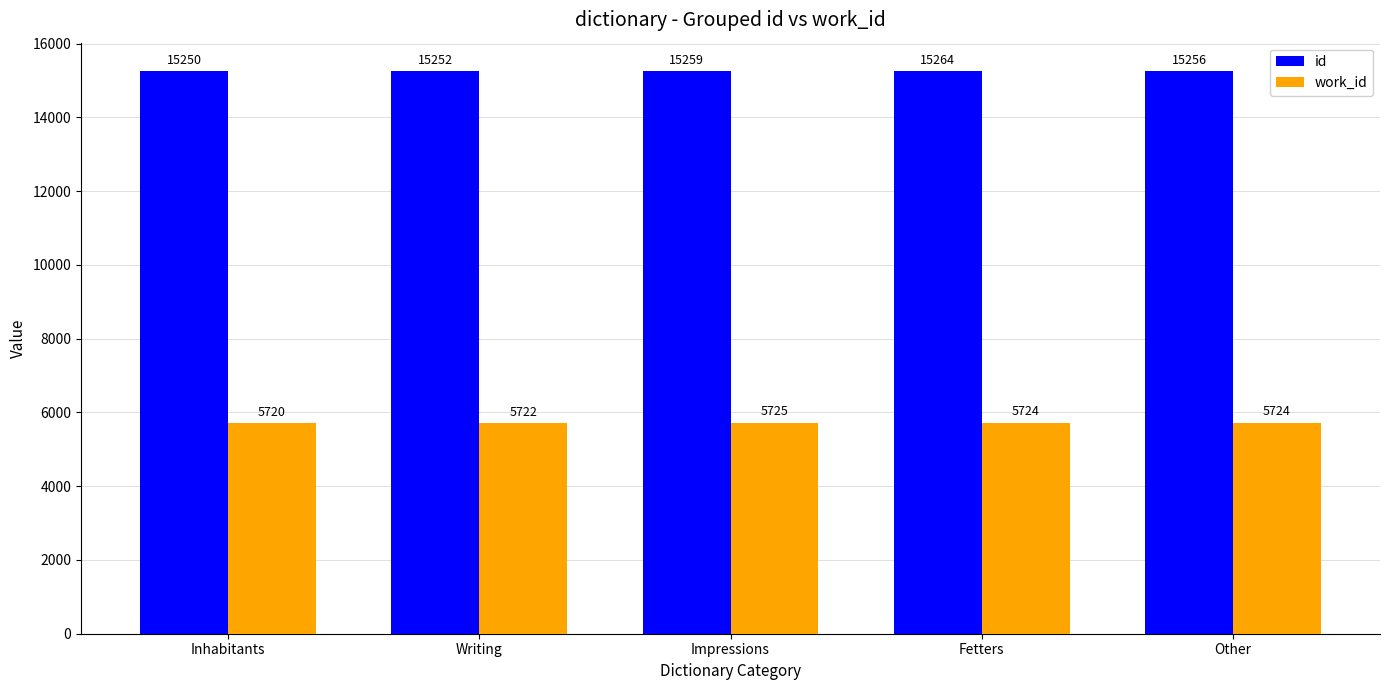

Is the value of id at Impressions greater than the value of work_id at Writing?

Yes